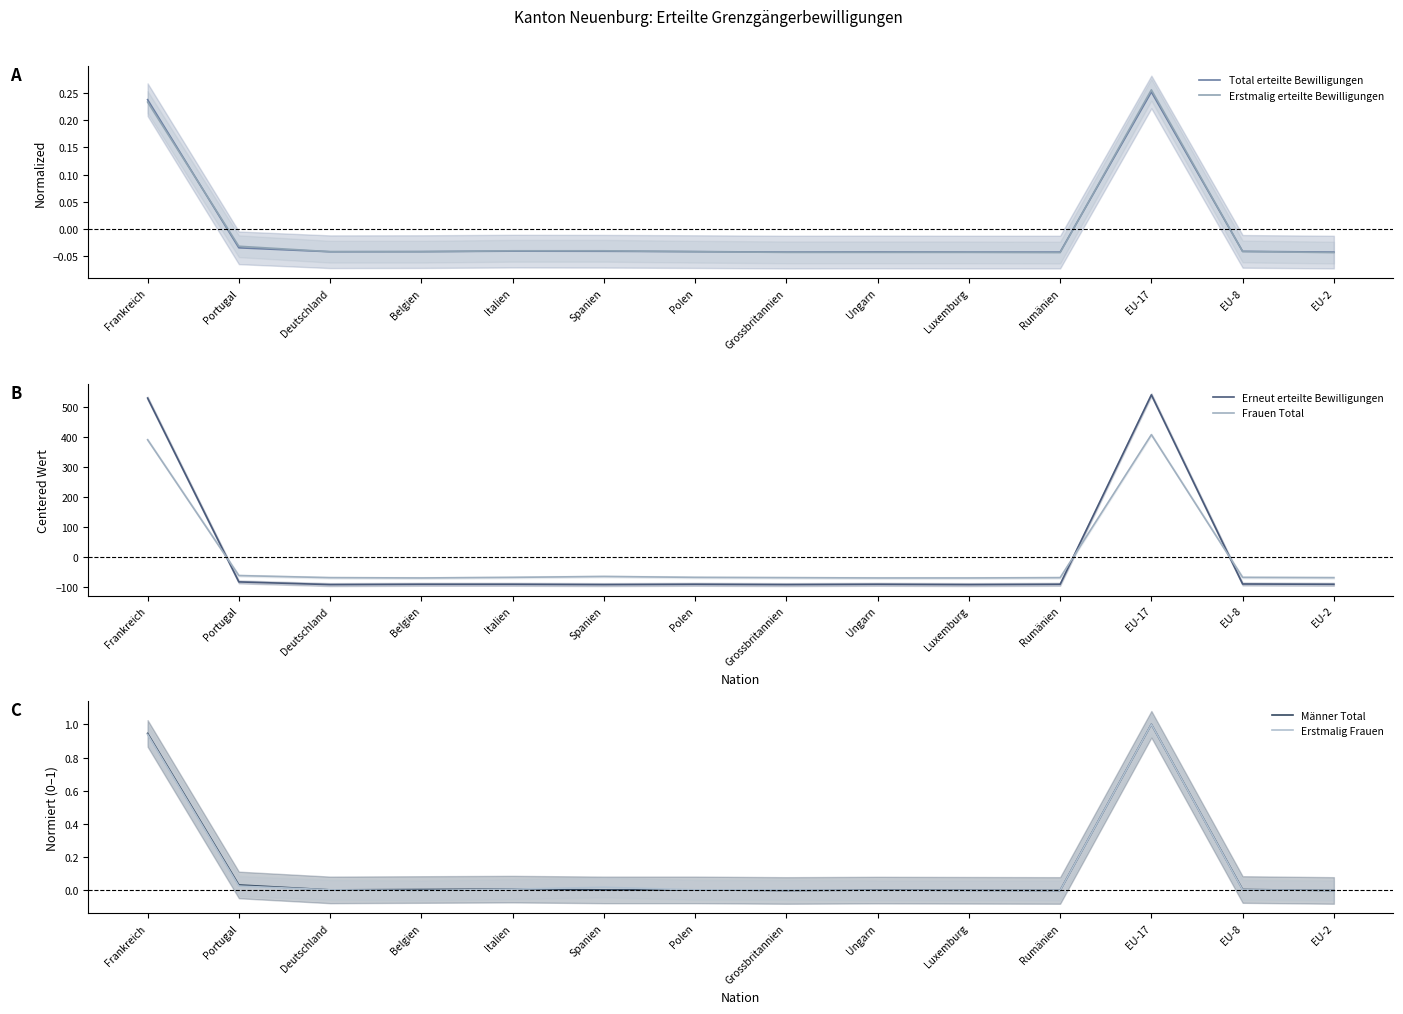

What is the label of the 10th point from the right?

Italien